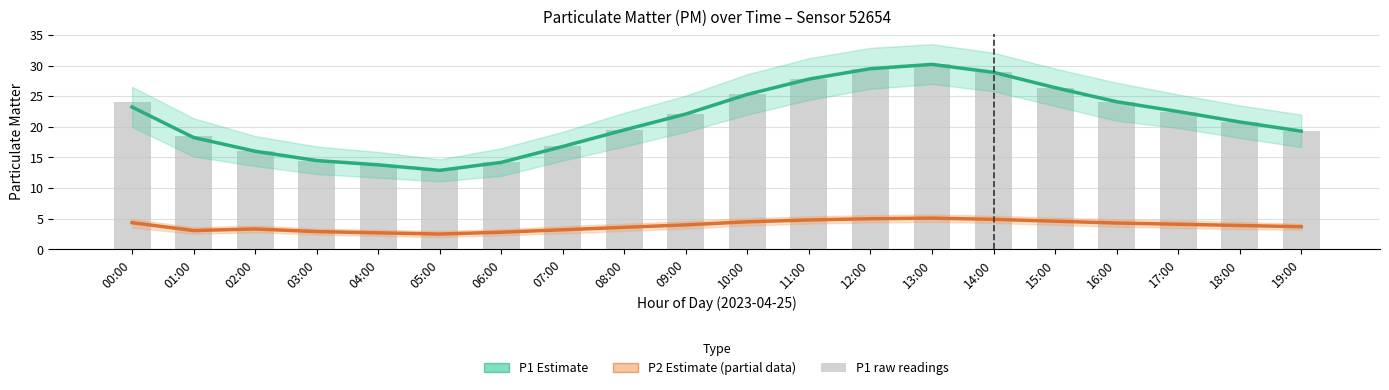

Which category has the highest value in the P1 raw readings series?

13:00